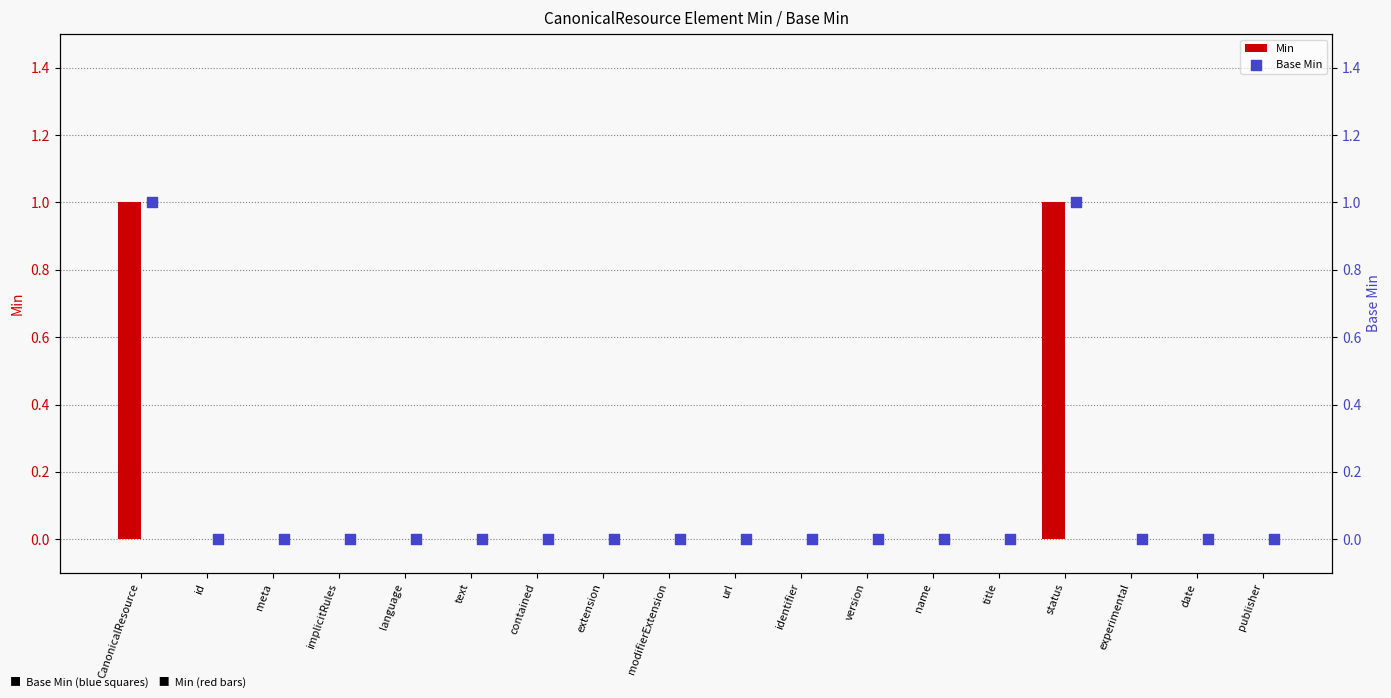

Which series has the largest total across all categories?

Min